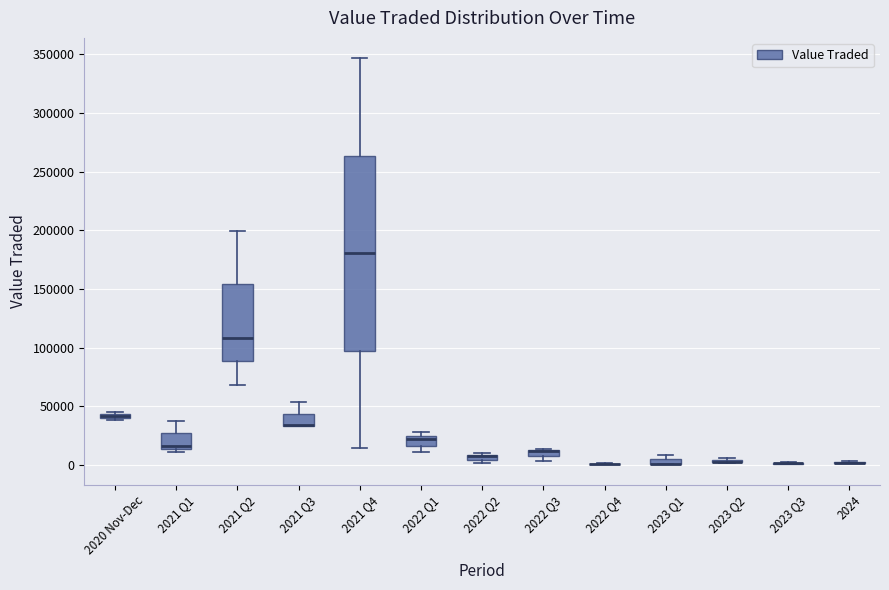

Which box is the tallest, from its lower edge to its upper edge?

2021 Q4